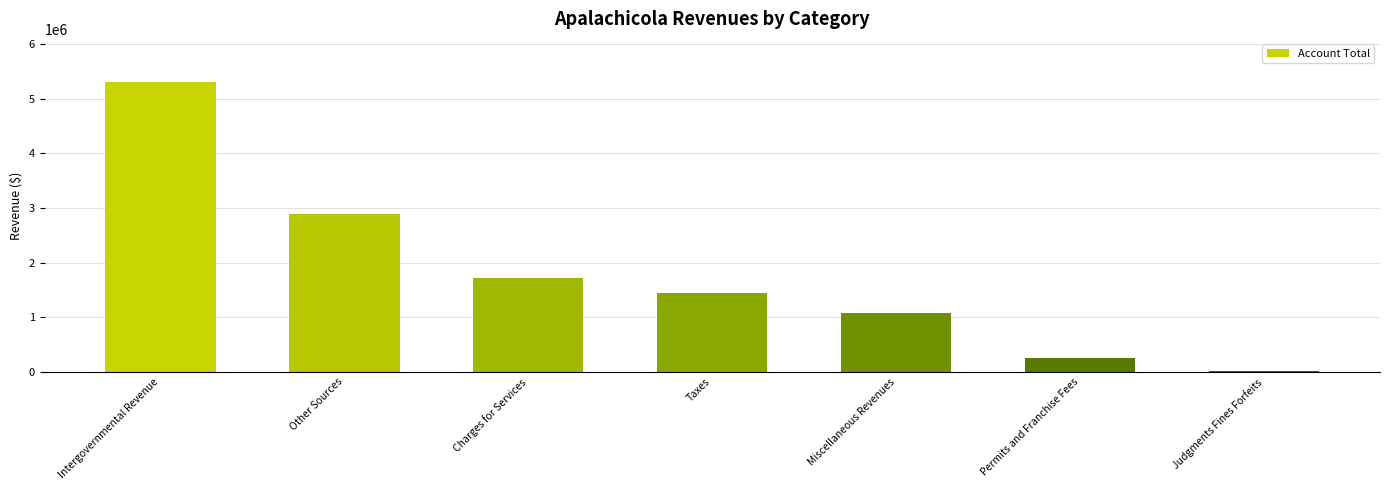

What is the sum of all values?

12700897